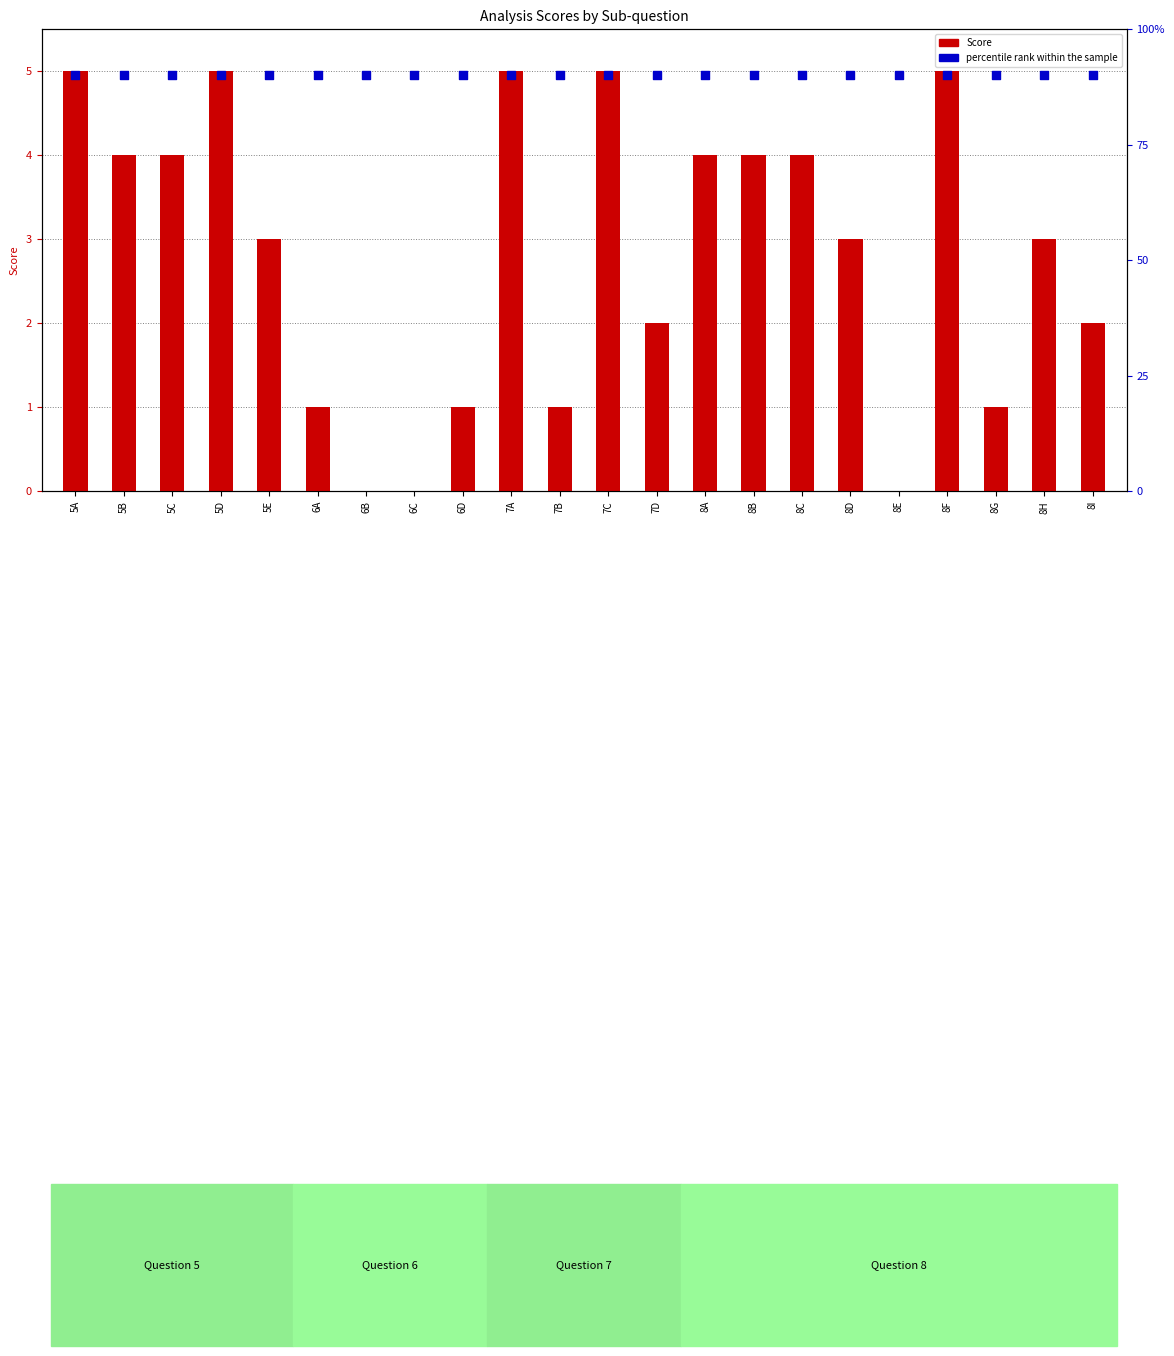

Which series has the widest spread of Y values?

Score